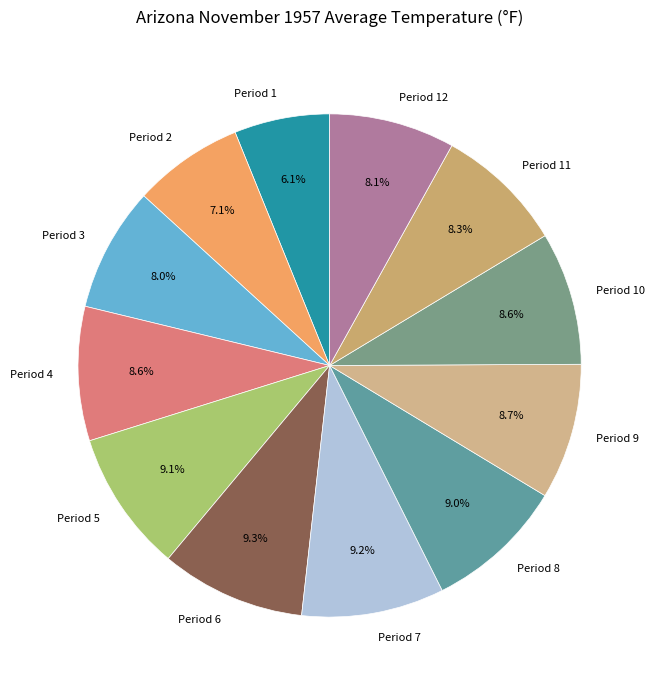

How many slices are in this pie chart?

12